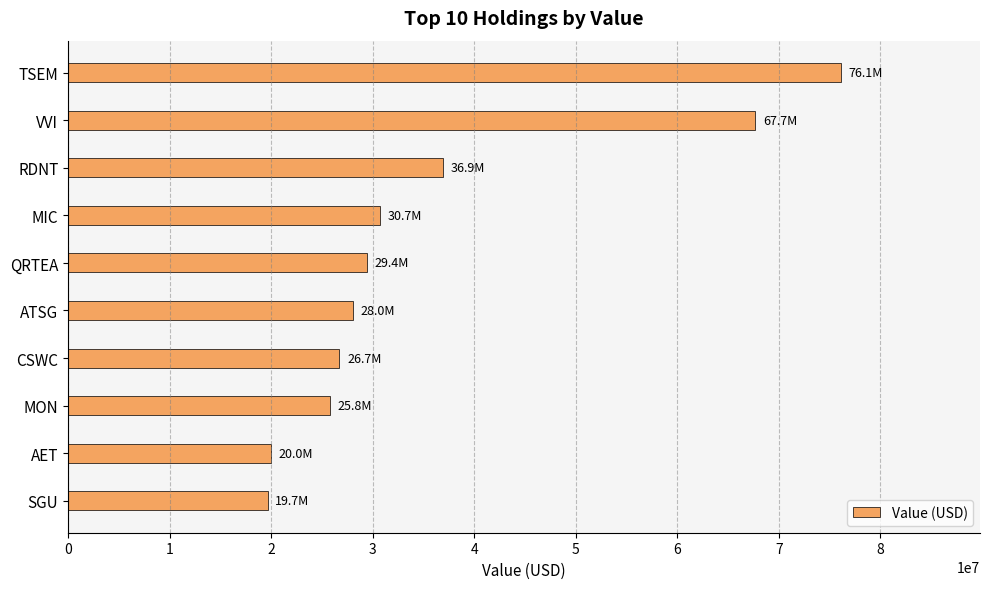

True or false: the data shows 30739000 at MIC.

True